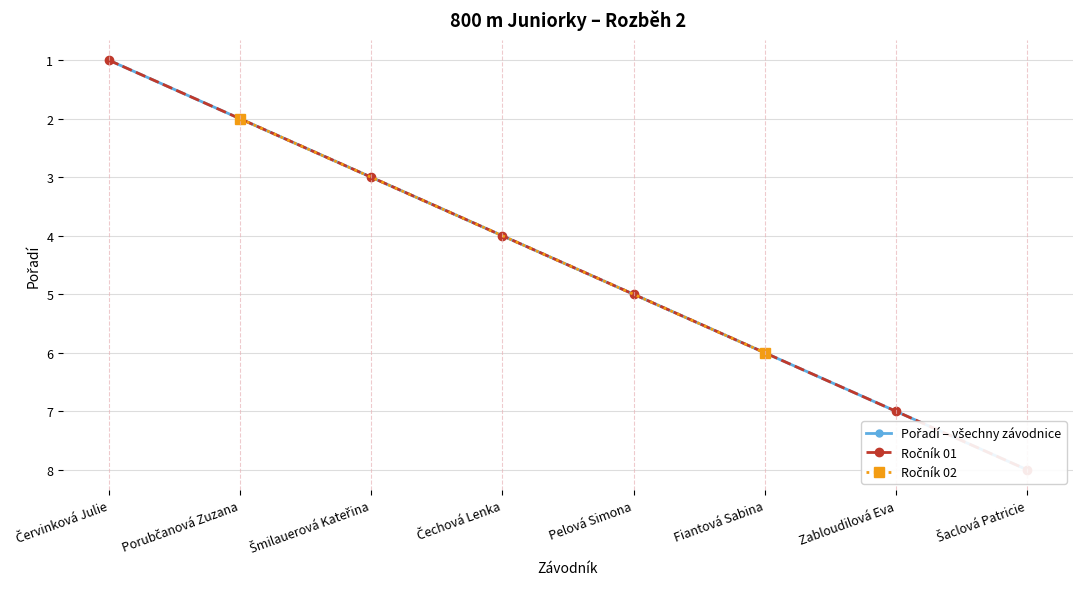

Does the chart display data point markers on the line(s)?

Yes